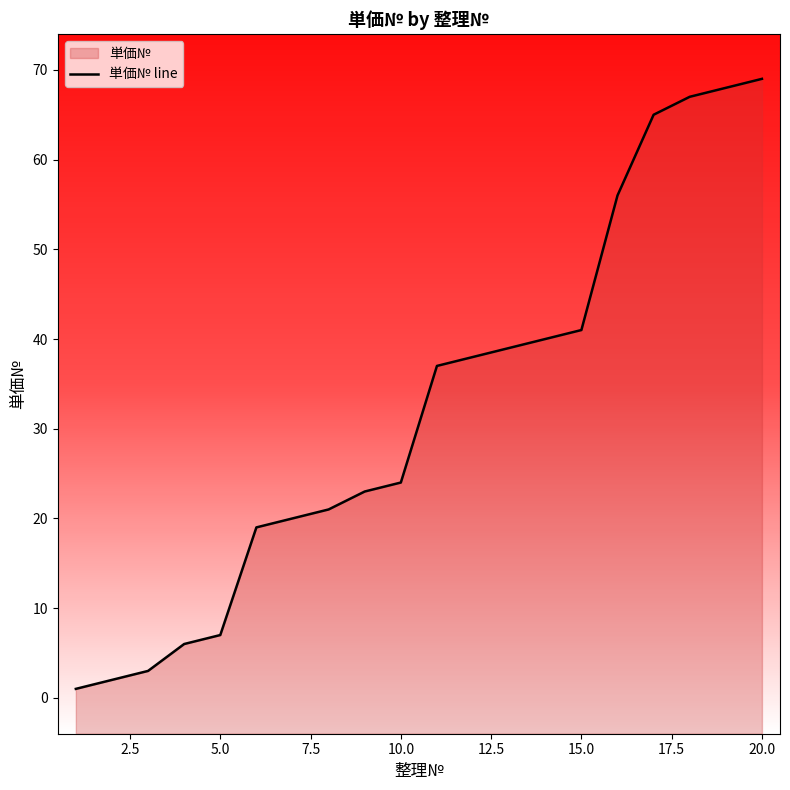

What is the maximum value shown in the chart?

69